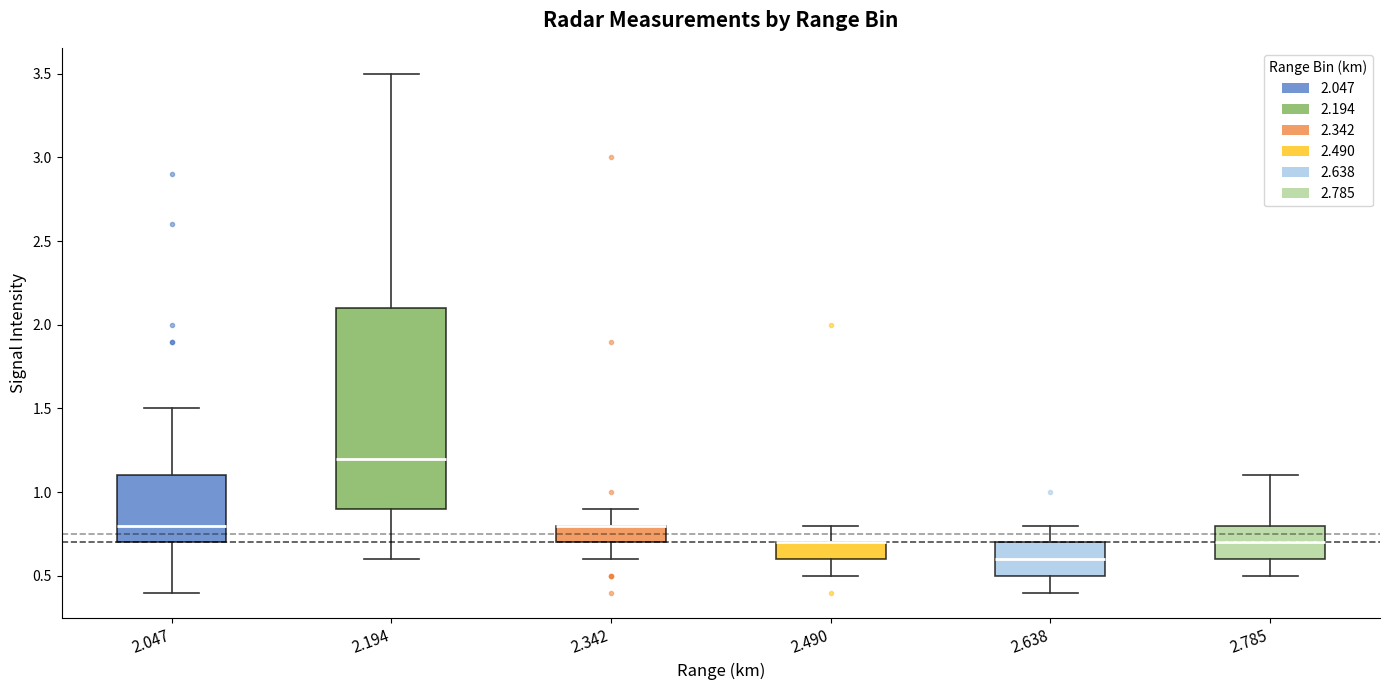

Reading left to right, read every box against the y-axis: the position of its median line, the range the box covers, and the ends of its whiskers. The values are not printed on the chart, so give them approximately, as read against the axis.

2.047: median 0.8, box 0.7 to 1.1, whiskers 0.4 to 1.5
2.194: median 1.2, box 0.9 to 2.1, whiskers 0.6 to 3.5
2.342: median 0.8 (drawn on the box's upper edge), box 0.7 to 0.8, whiskers 0.6 to 0.9
2.490: median 0.7 (drawn on the box's upper edge), box 0.6 to 0.7, whiskers 0.5 to 0.8
2.638: median 0.6, box 0.5 to 0.7, whiskers 0.4 to 0.8
2.785: median 0.7, box 0.6 to 0.8, whiskers 0.5 to 1.1